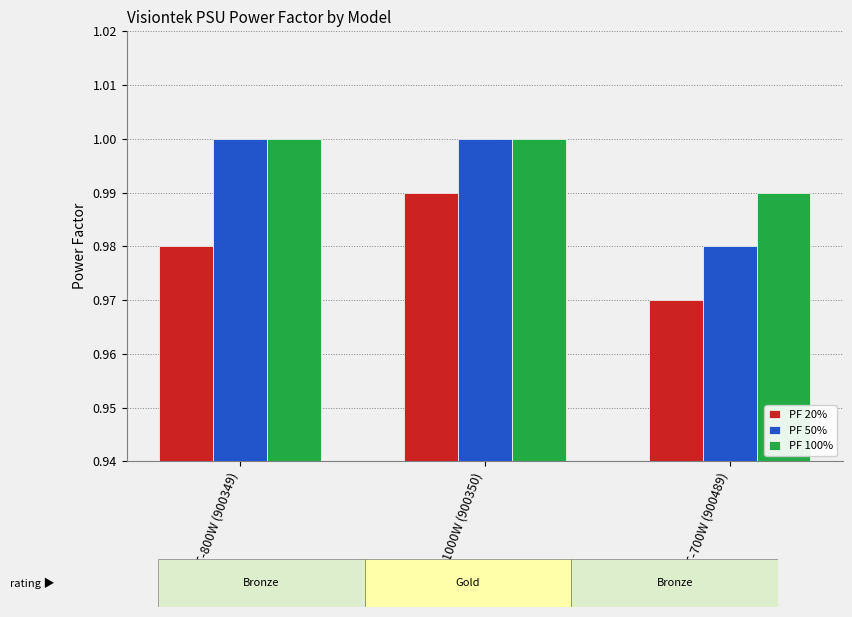

True or false: PF 20% has a value of 1.4 at VT-800W (900349).

False